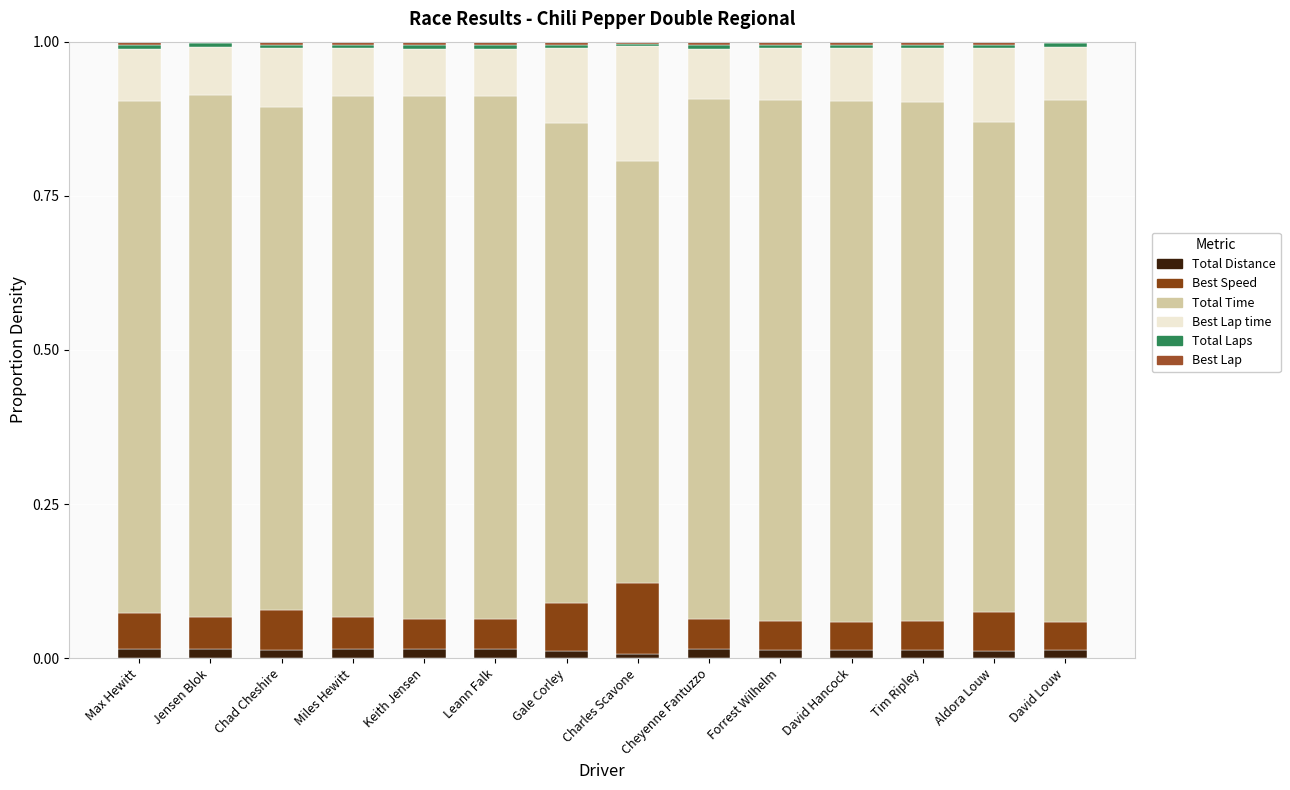

At which label is Total Distance closest to 0?

Charles Scavone